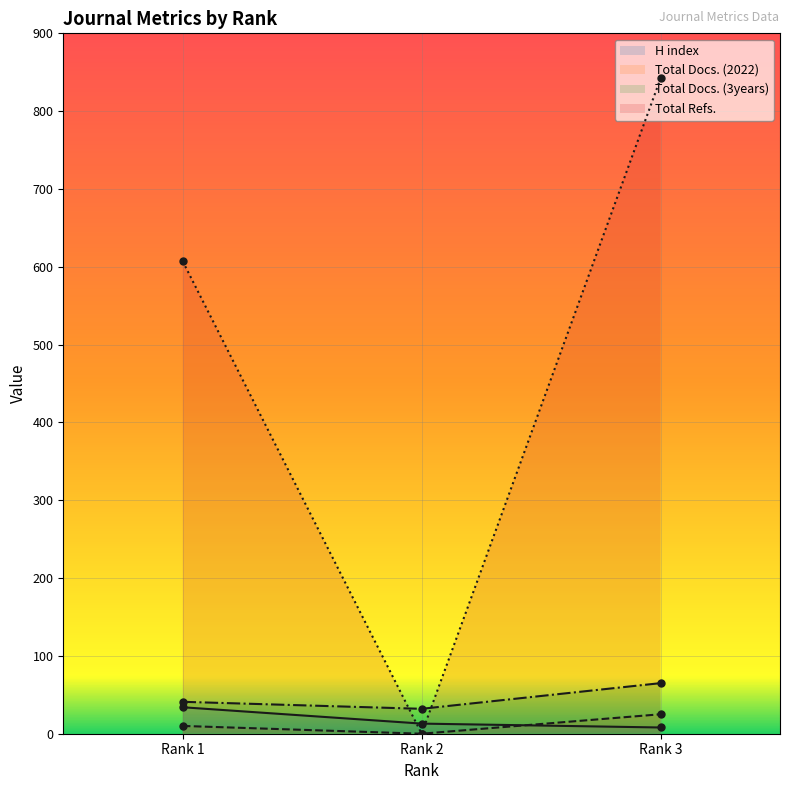

Rank the series at Rank 3 from lowest to highest value.

H index, Total Docs. (2022), Total Docs. (3years), Total Refs.